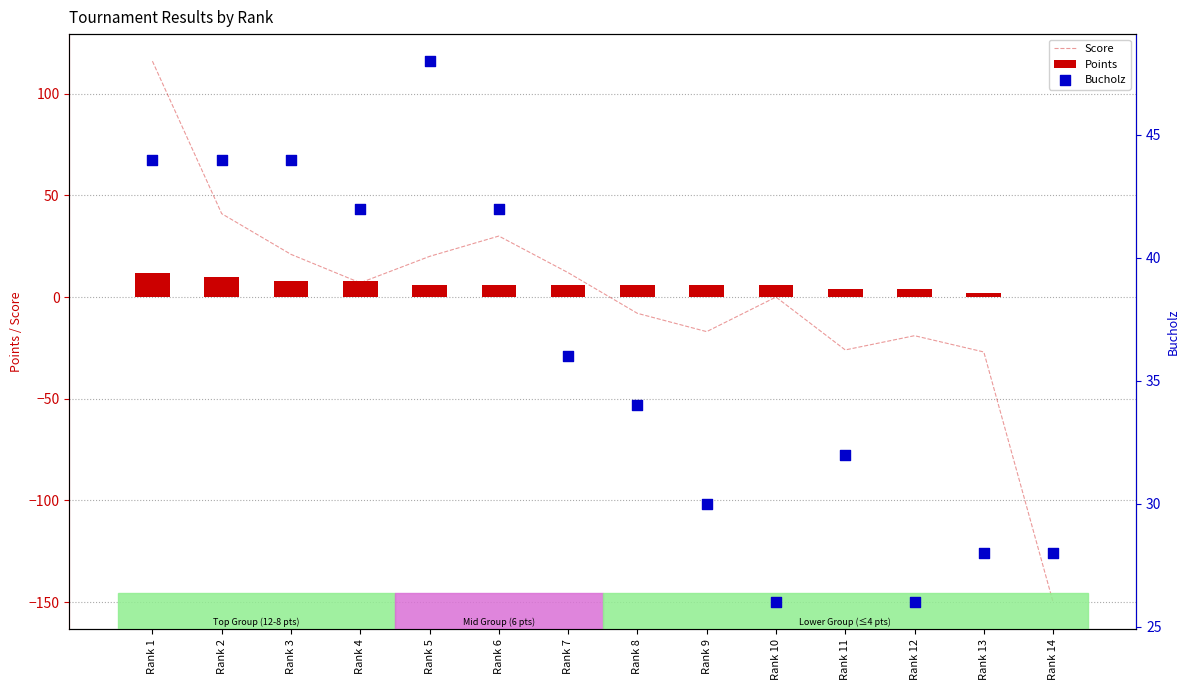

Which series reaches the maximum Y coordinate?

Score